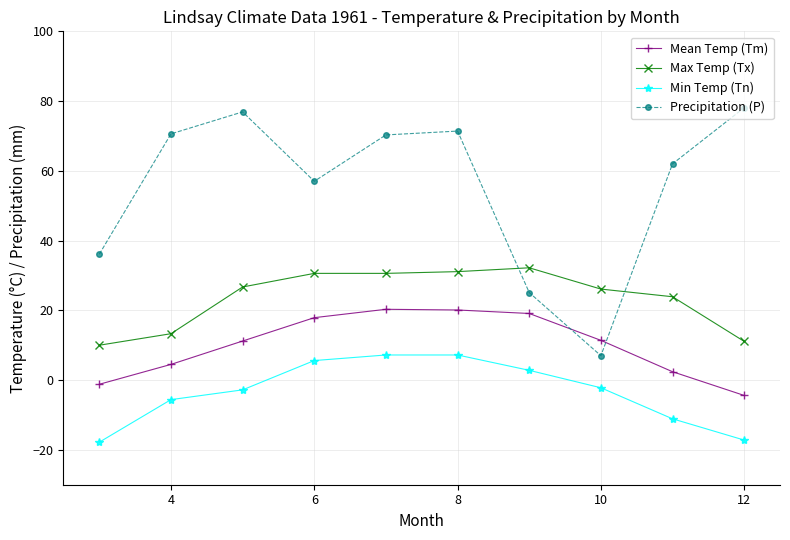

How many series are shown in this chart?

4